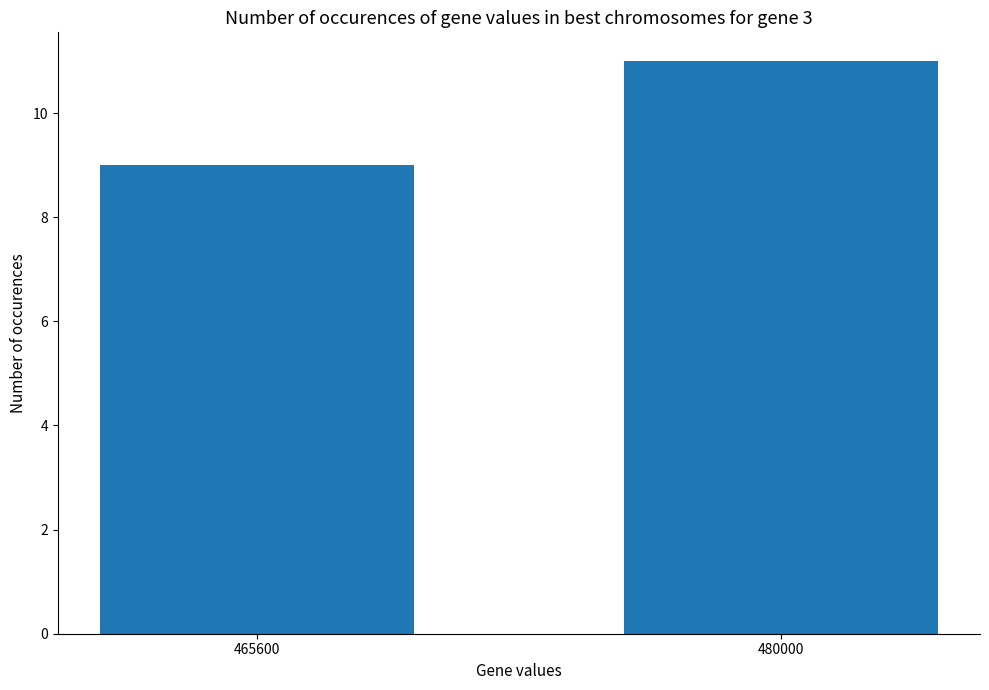

Rank the categories by value from highest to lowest.

480000, 465600